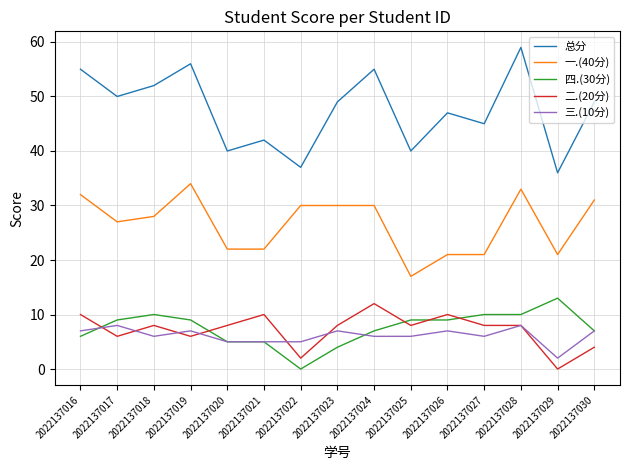

What is the maximum value shown in the chart?

59